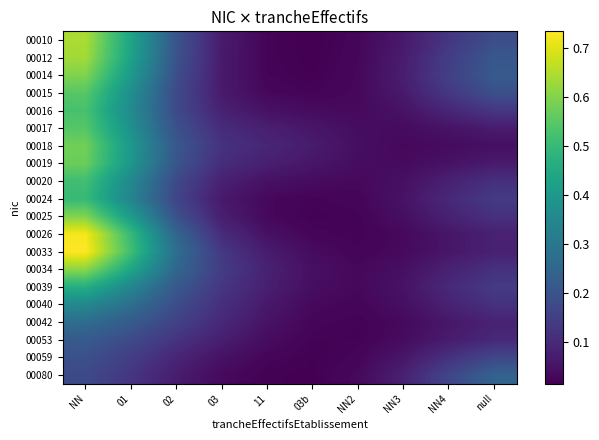

List the series in order of their peak value, lowest first.

00059, 00053, 00080, 00042, 00040, 00039, 00024, 00020, 00016, 00017, 00015, 00019, 00018, 00014, 00025, 00034, 00012, 00010, 00026, 00033